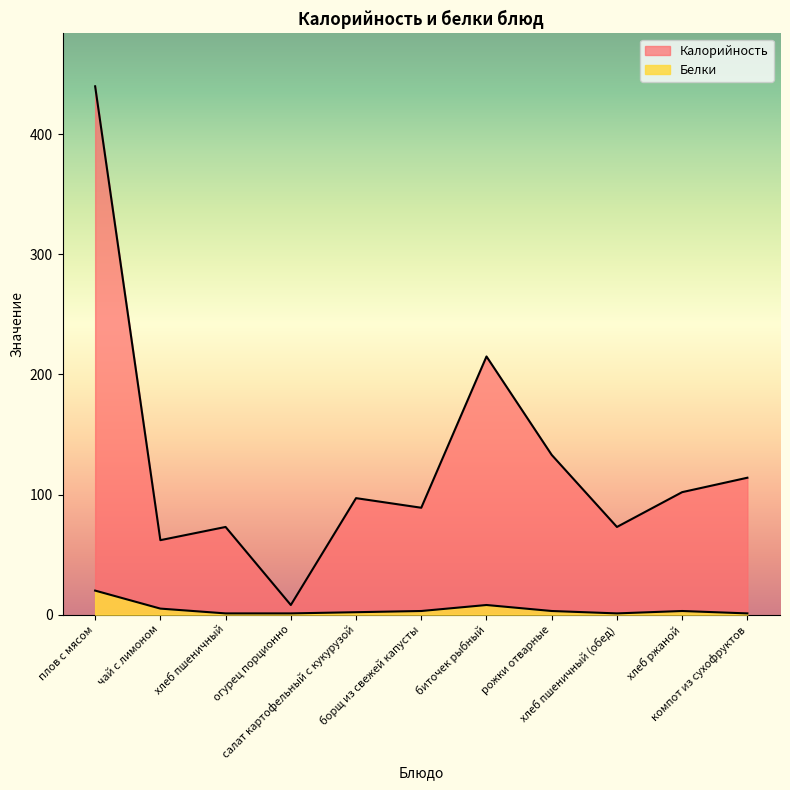

The Белки series shows 1 at хлеб пшеничный. True or false?

True